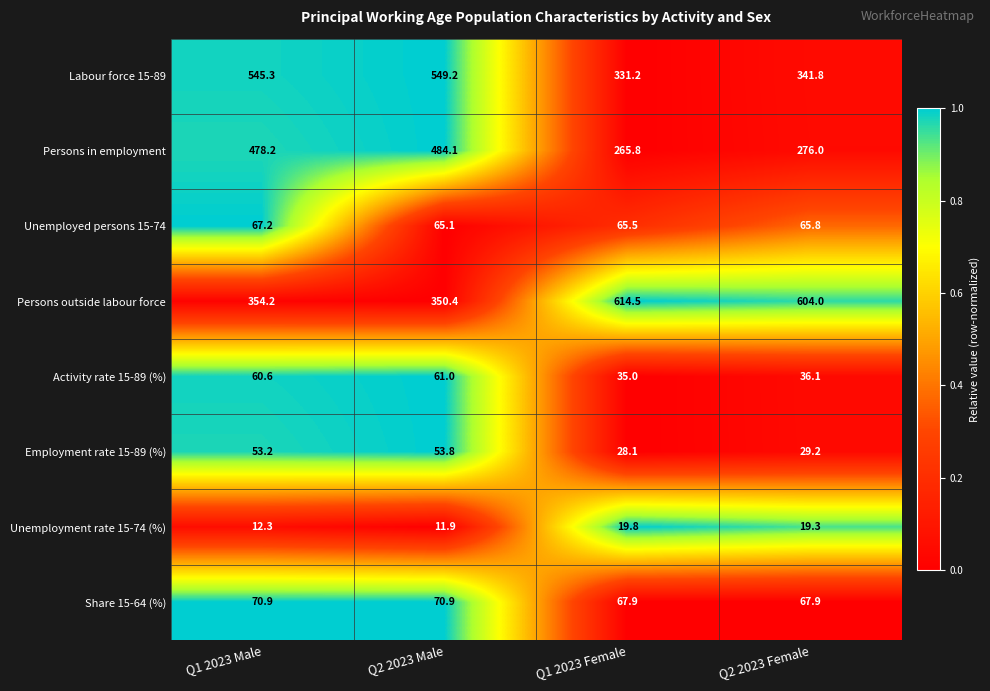

The Persons outside labour force series shows 604.0 at Q2 2023 Female. True or false?

True